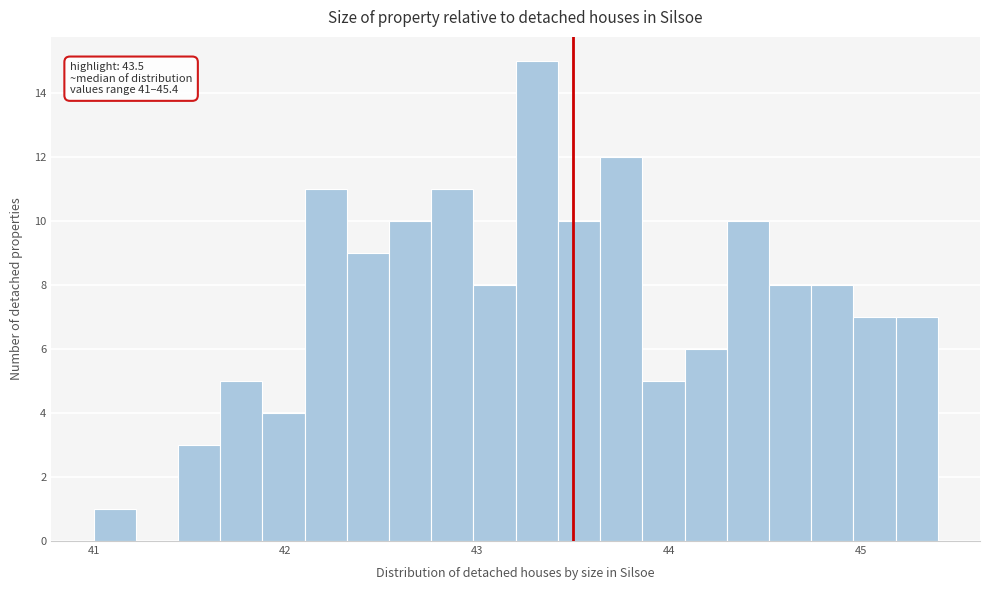

Read against the x-axis, roughly where is the centre of the tallest bar?

43.3